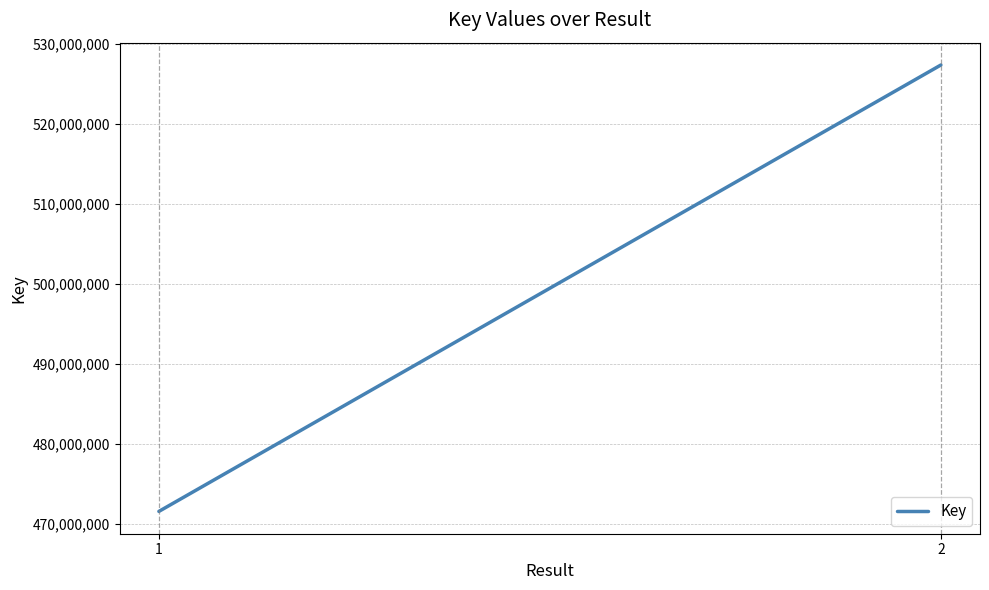

What is the sum of all values?

998880609